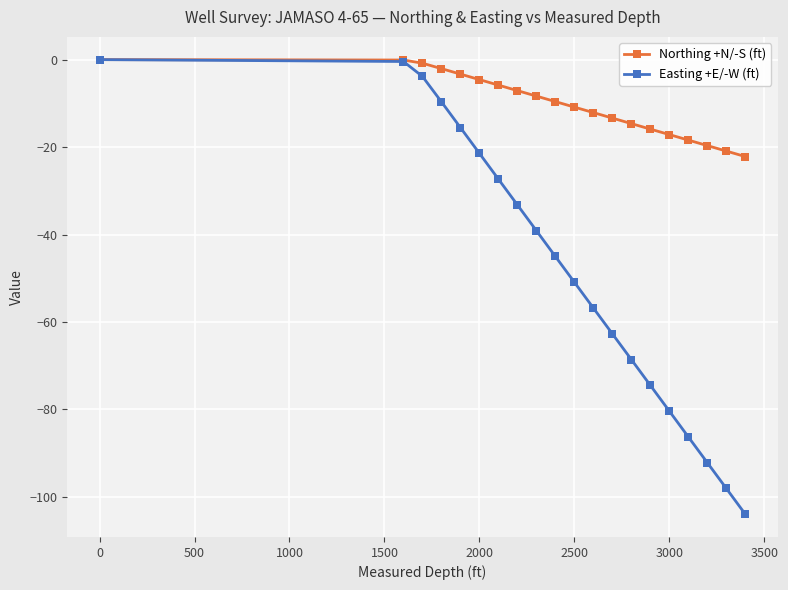

Which series has the largest range (max minus min)?

Easting +E/-W (ft)